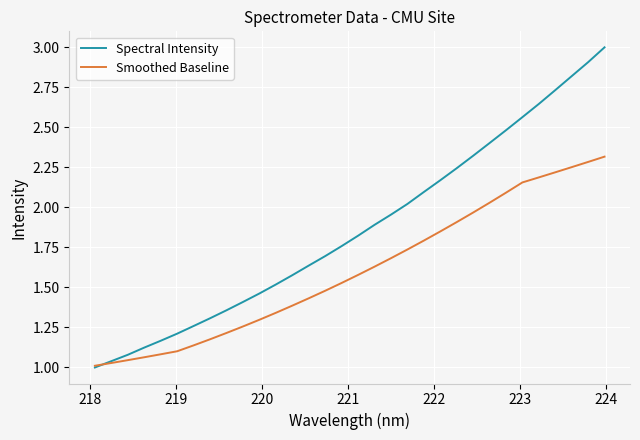

Which series has the widest spread of values?

Spectral Intensity